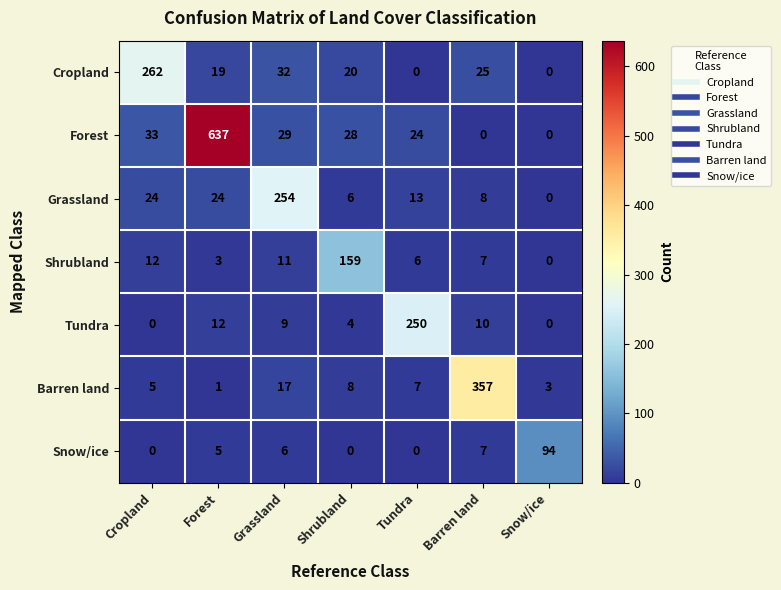

At which label does Grassland reach its peak?

Grassland